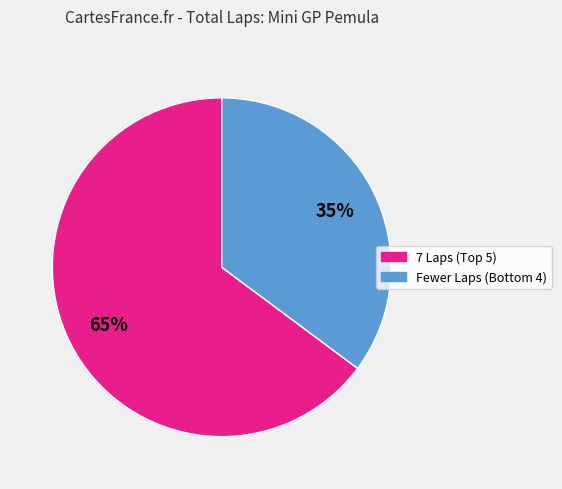

Is there a majority slice in this chart?

Yes